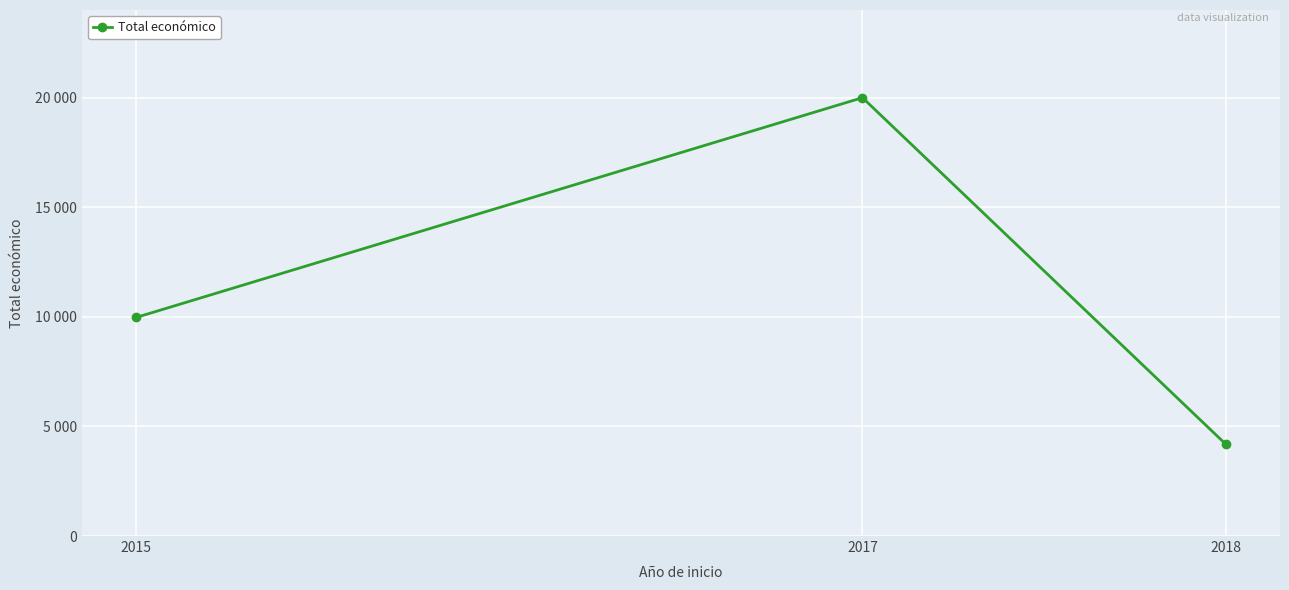

Does the chart display data point markers on the line(s)?

Yes